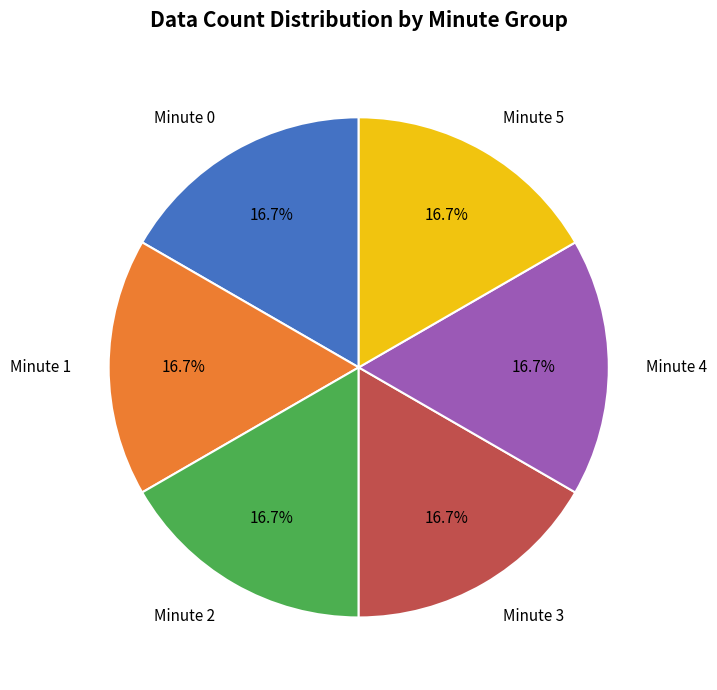

Combined, do Minute 1 and Minute 5 account for over 50%?

No